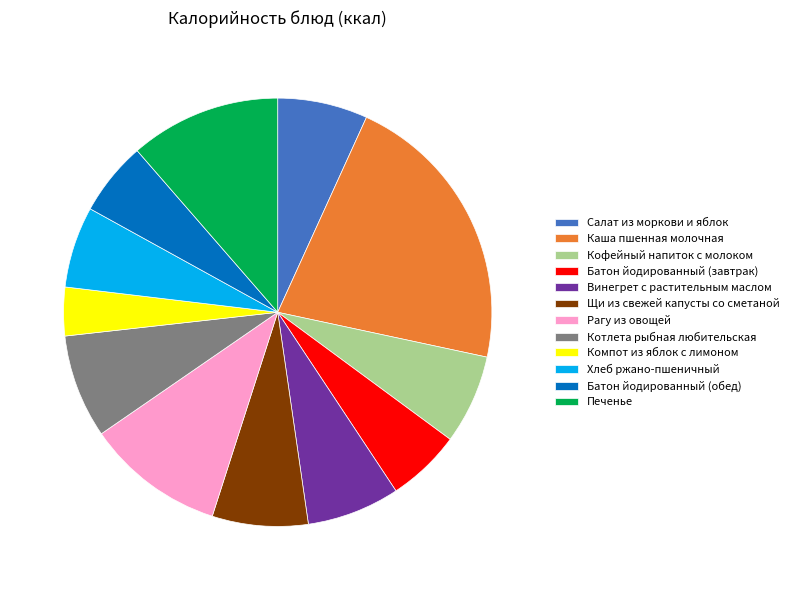

Between Салат из моркови и яблок and Печенье, which is larger?

Печенье